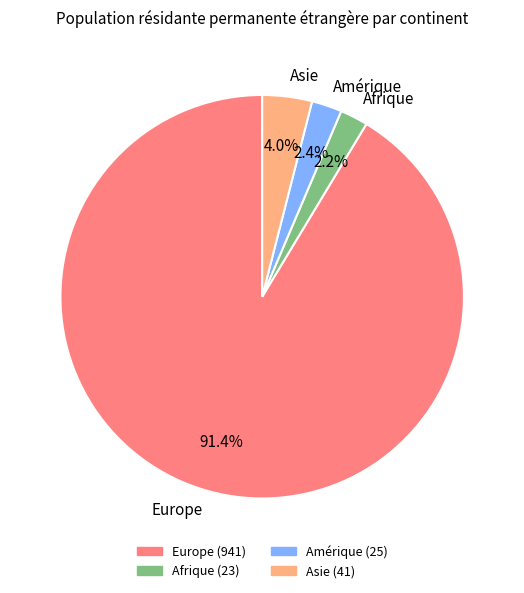

Is there any slice that represents more than half of the pie?

Yes